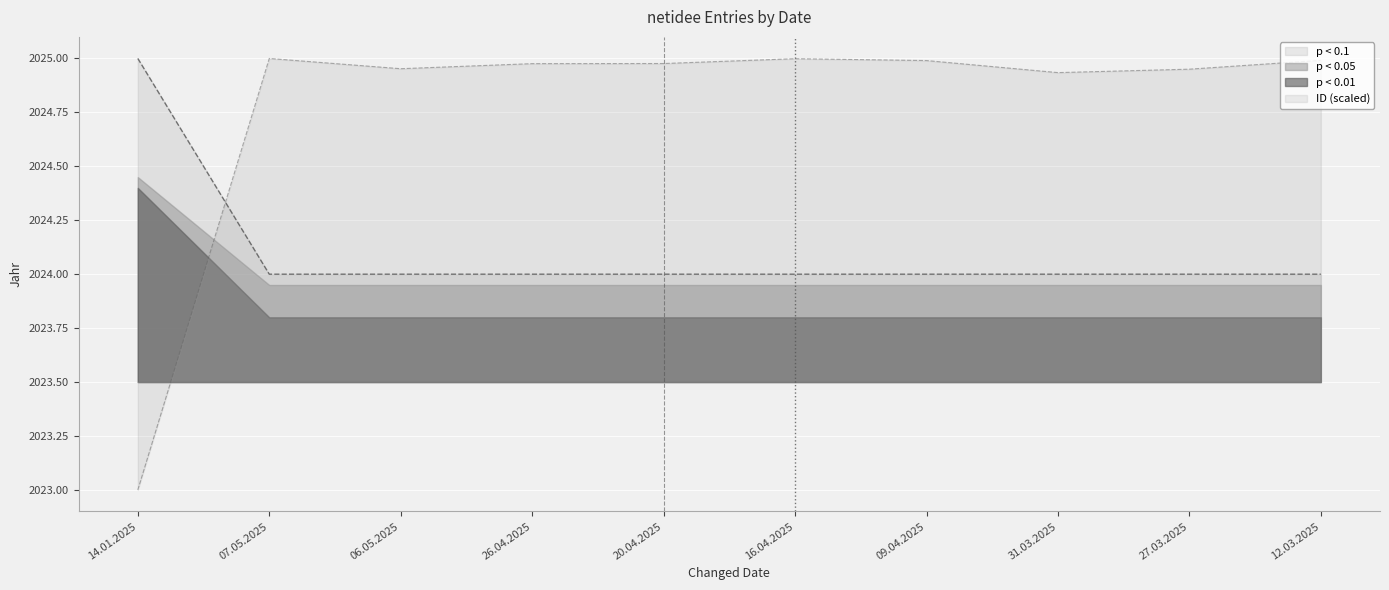

What are all the series names shown in the legend?

p < 0.1, p < 0.05, p < 0.01, ID (scaled)